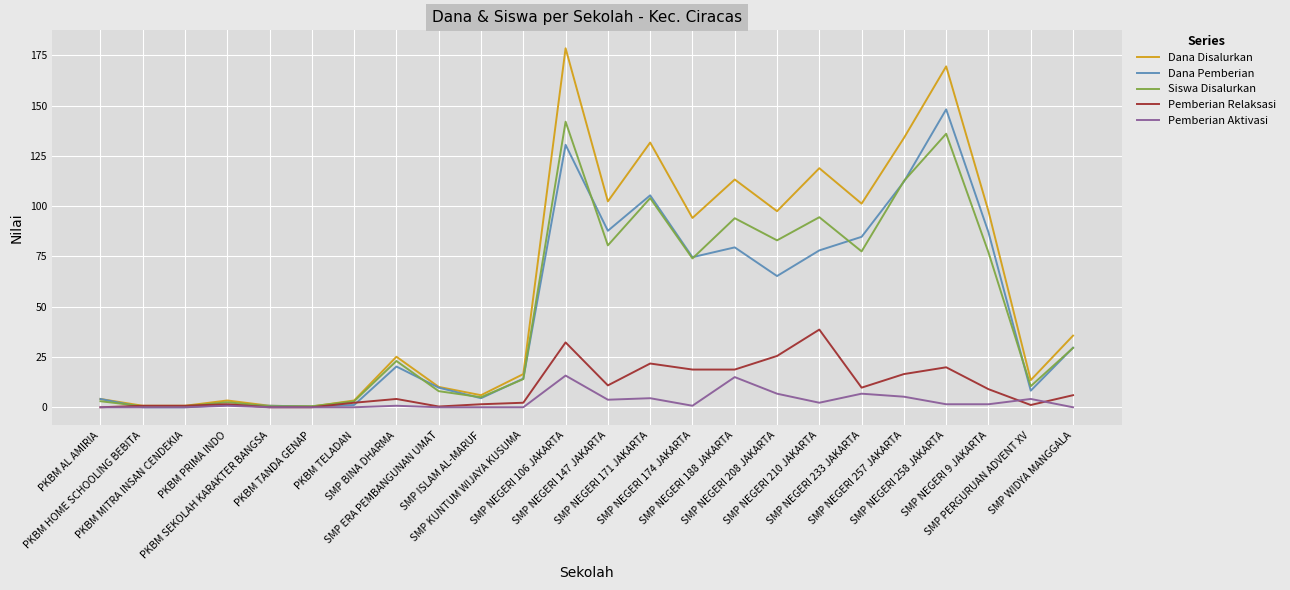

What is the maximum value for Siswa Disalurkan?

142.0